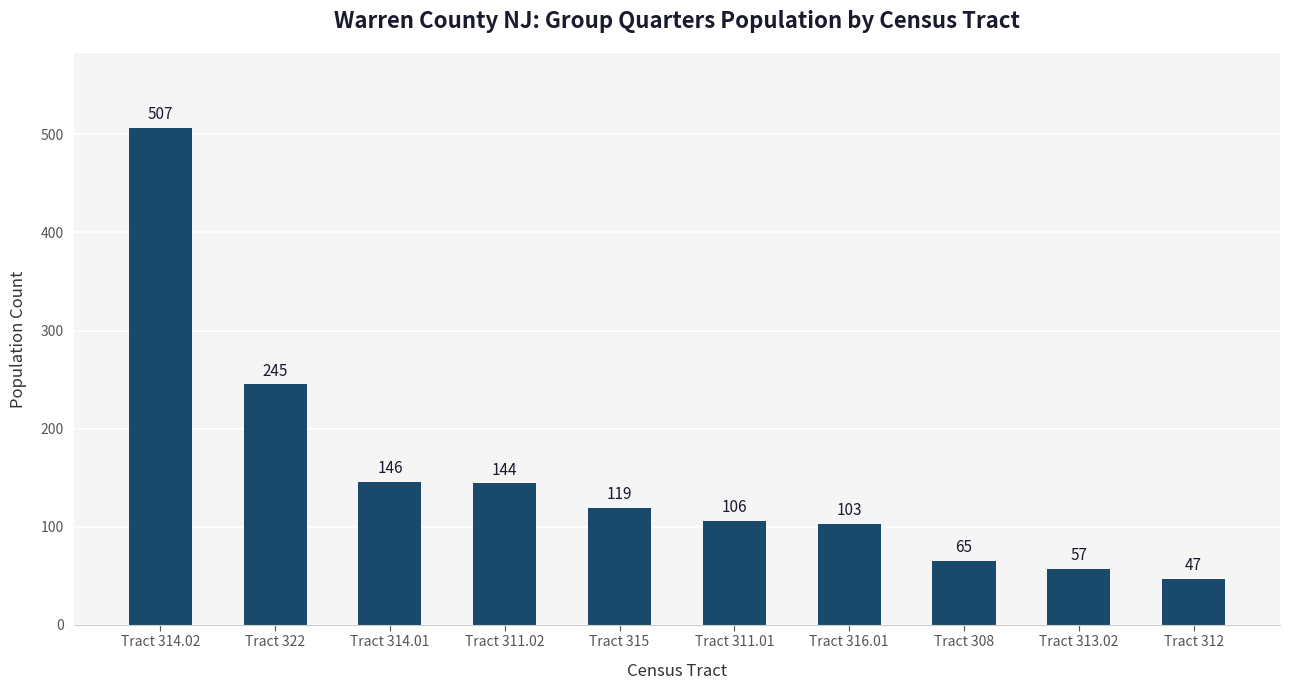

What is the maximum value shown in the chart?

507